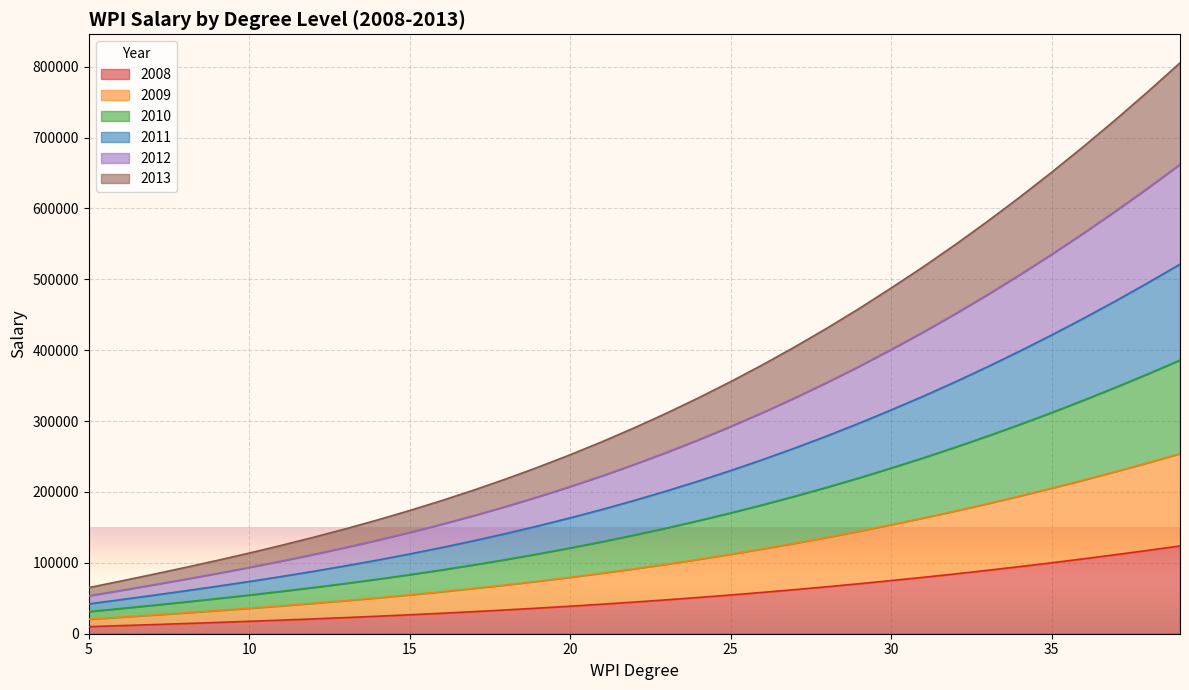

What are all the series names shown in the legend?

2008, 2009, 2010, 2011, 2012, 2013